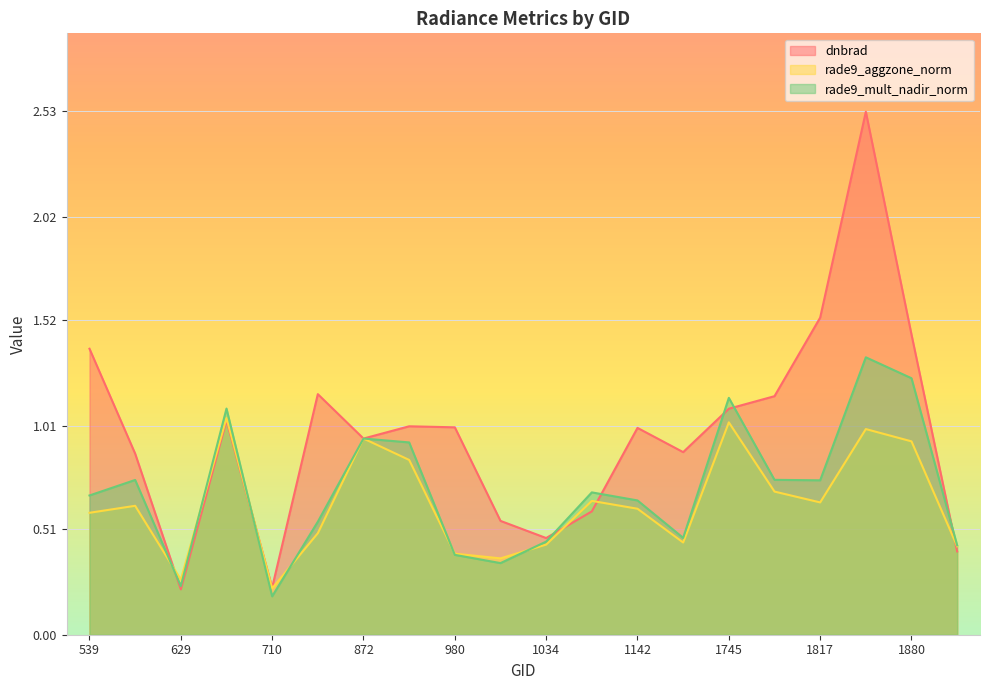

How many values in the dnbrad series are below 1?

10